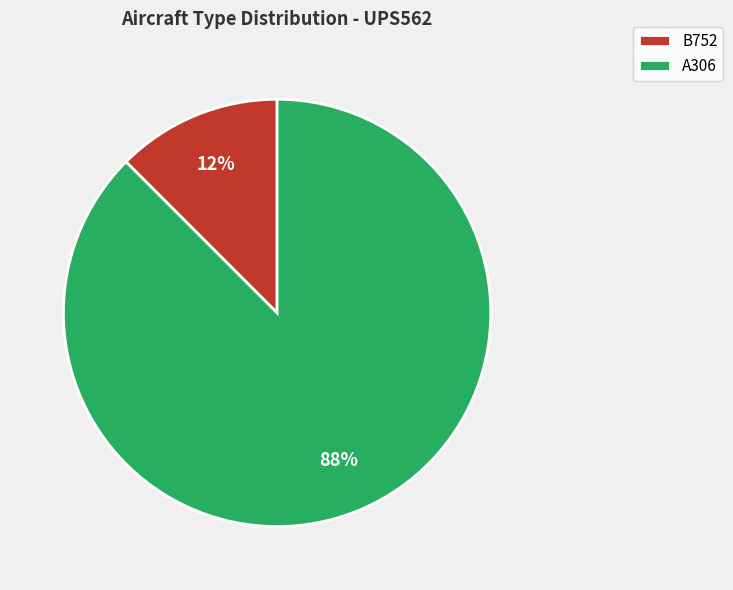

True or false: A306 accounts for 88% of the total.

True